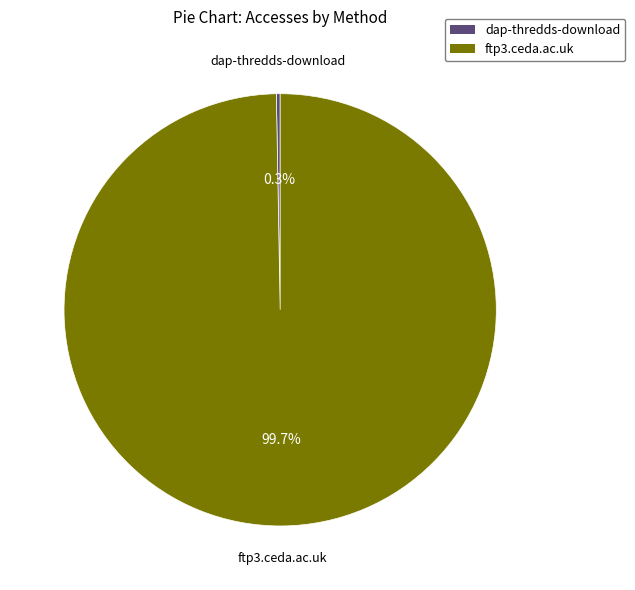

To the nearest percent, what percentage of the pie is ftp3.ceda.ac.uk?

100%